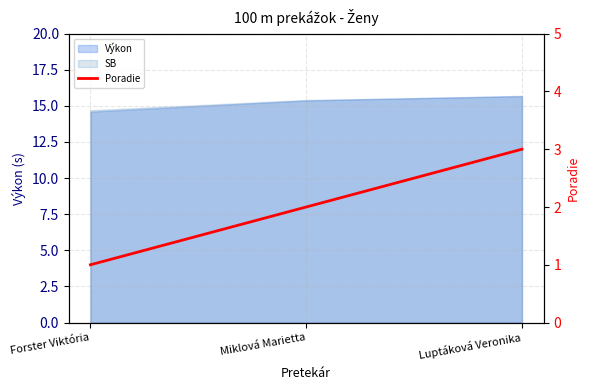

What is the difference between the values at Miklová Marietta and Forster Viktória?

1